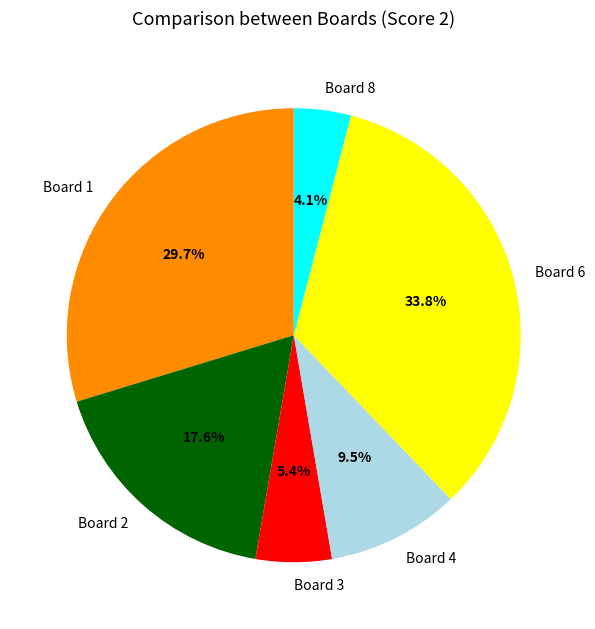

Approximately how many times larger is the value at Board 3 compared to Board 8?

1.3